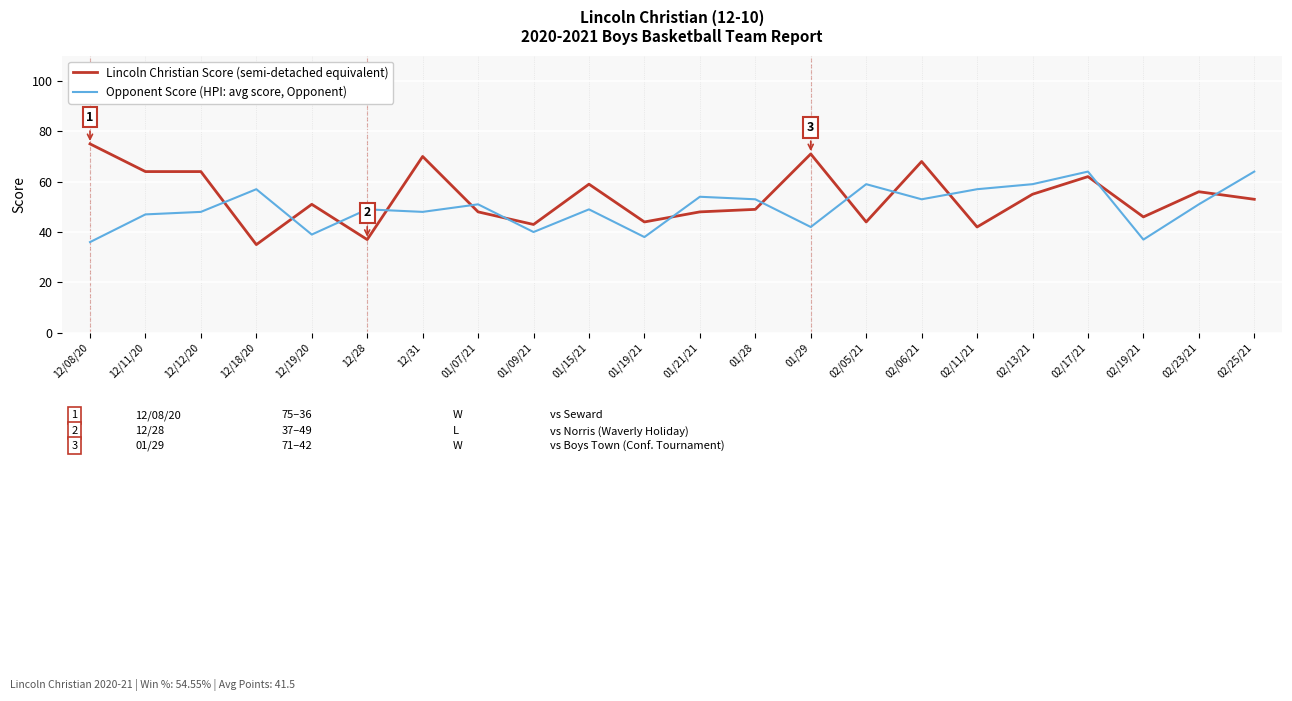

What is the difference between the maximum and second lowest values in the Lincoln Christian Score (semi-detached equivalent) series?

38